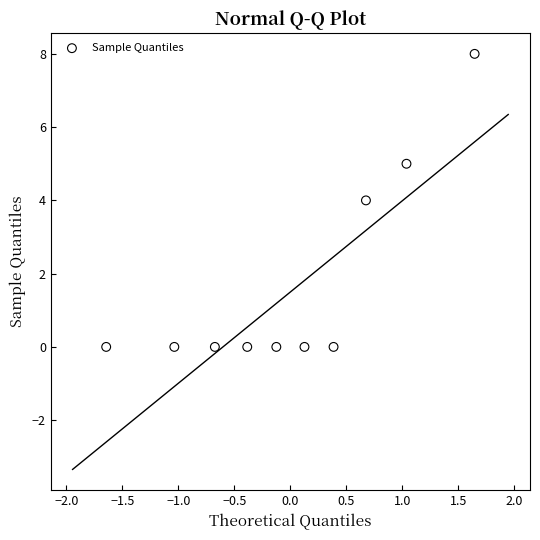

What is the range of Y values (max minus min)?

8